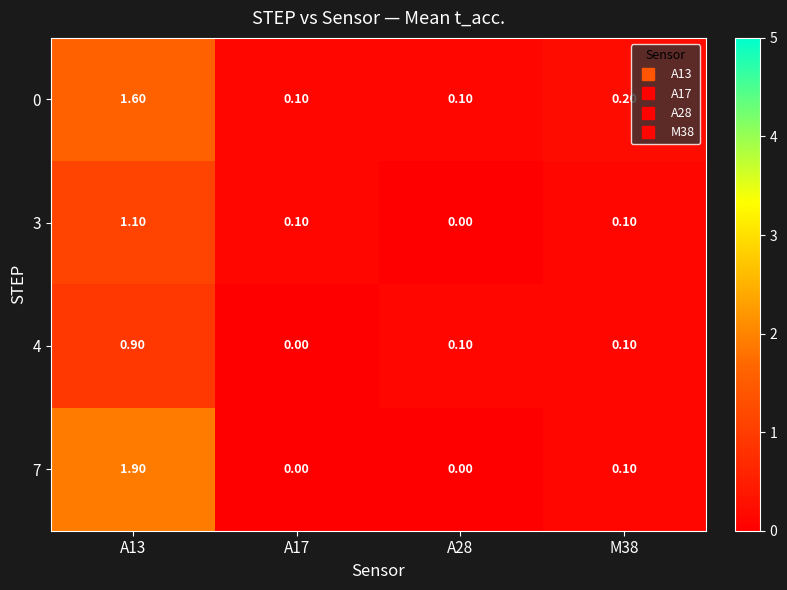

What is the difference between the maximum and second lowest values in the 3 series?

1.0